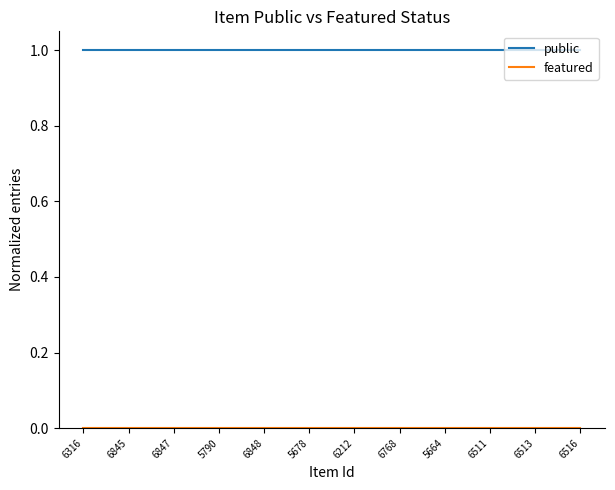

Which series has the largest total across all categories?

public